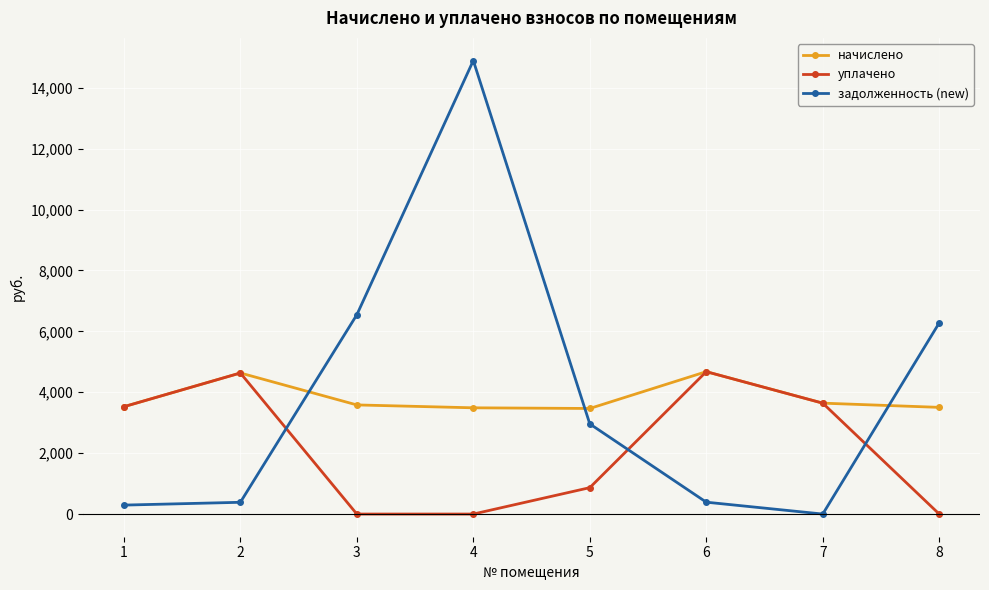

Between which two adjacent categories do начислено and задолженность (new) first intersect?

2 and 3